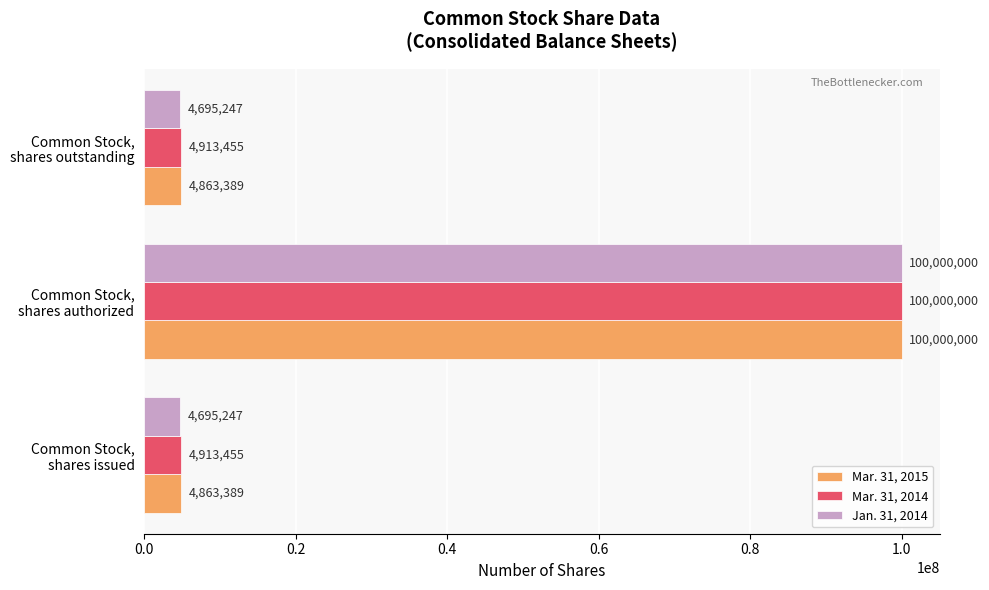

Which series has the largest total across all categories?

Mar. 31, 2014